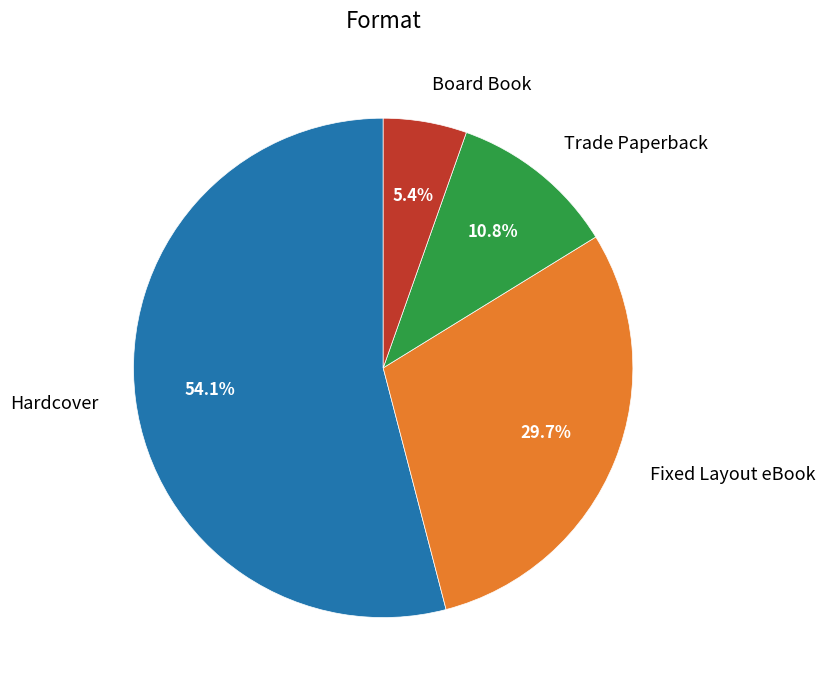

Rank the categories by value from highest to lowest.

Hardcover, Fixed Layout eBook, Trade Paperback, Board Book